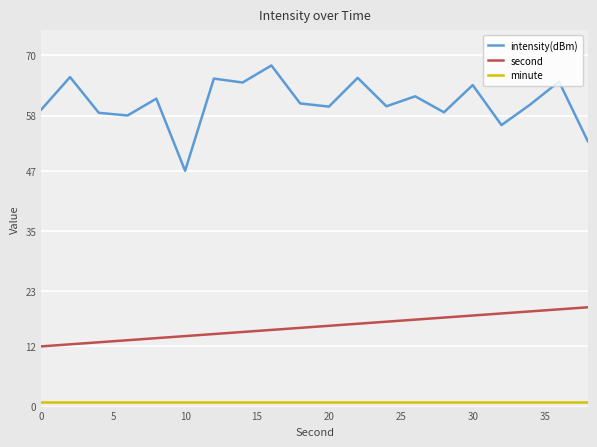

Which series has the largest total across all categories?

intensity(dBm)